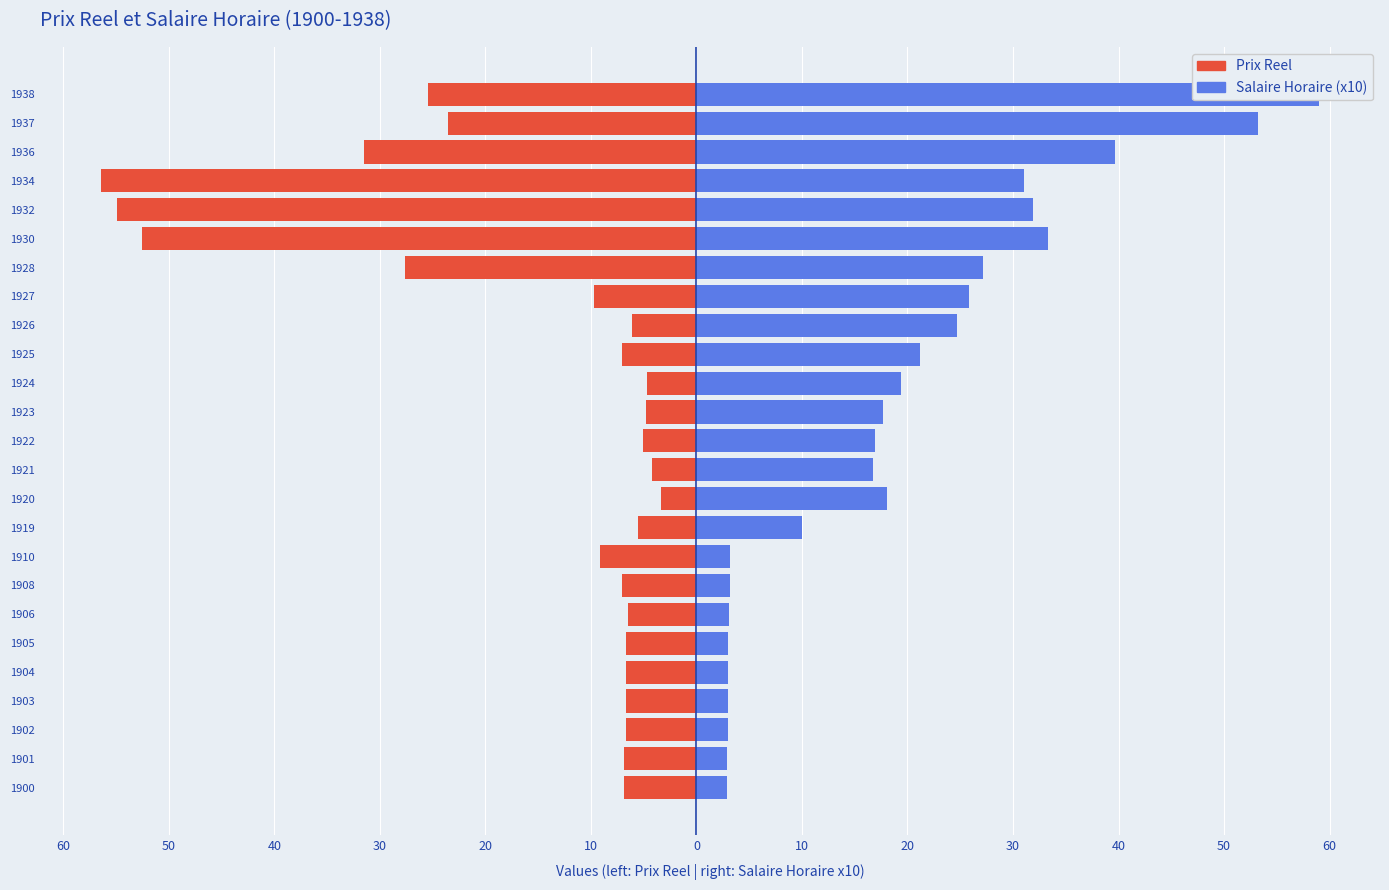

Rank the series by their maximum value, from highest to lowest.

Salaire Horaire (x10), Prix Reel